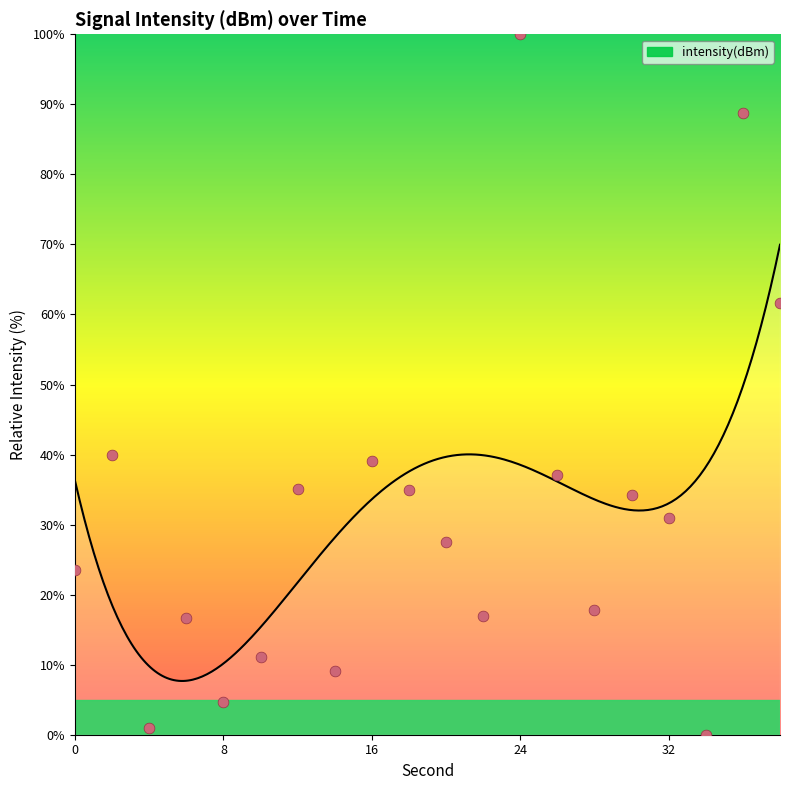

Approximately how many times larger is the value at 18 compared to 0?

1.5